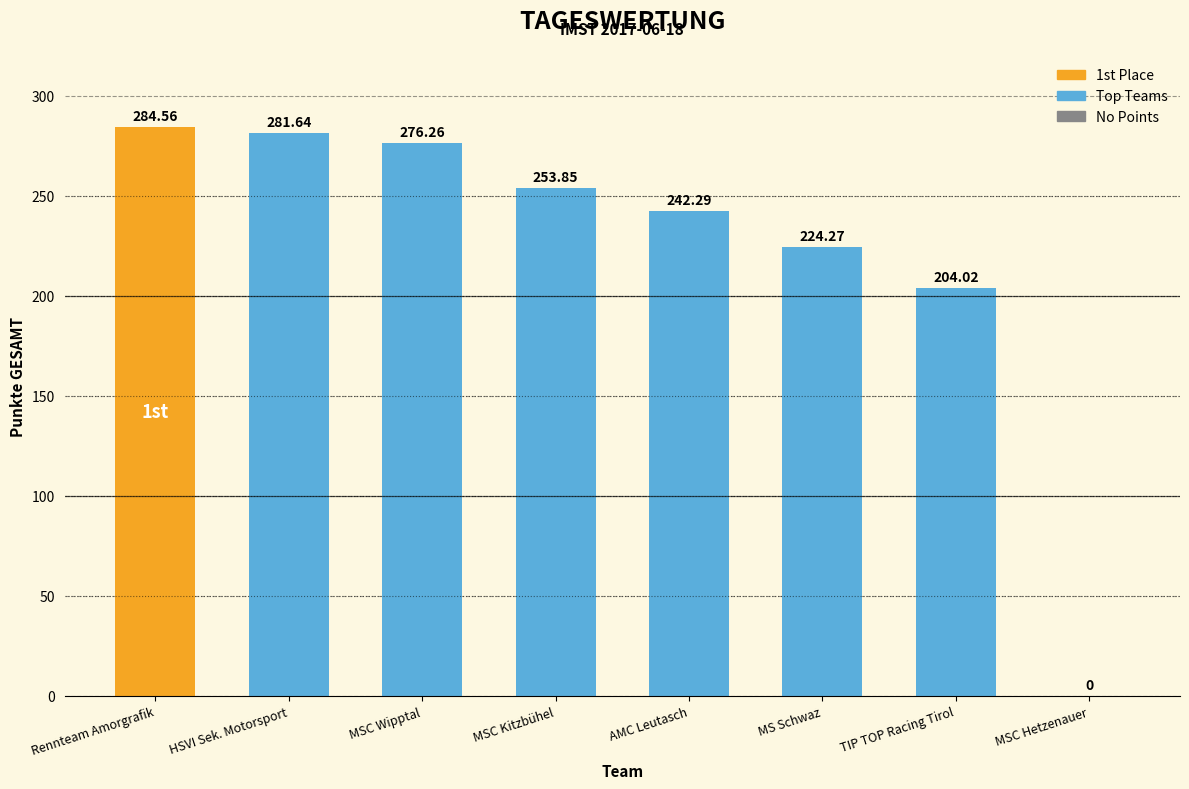

The chart shows a value of 147.3 at MSC Hetzenauer. True or false?

False